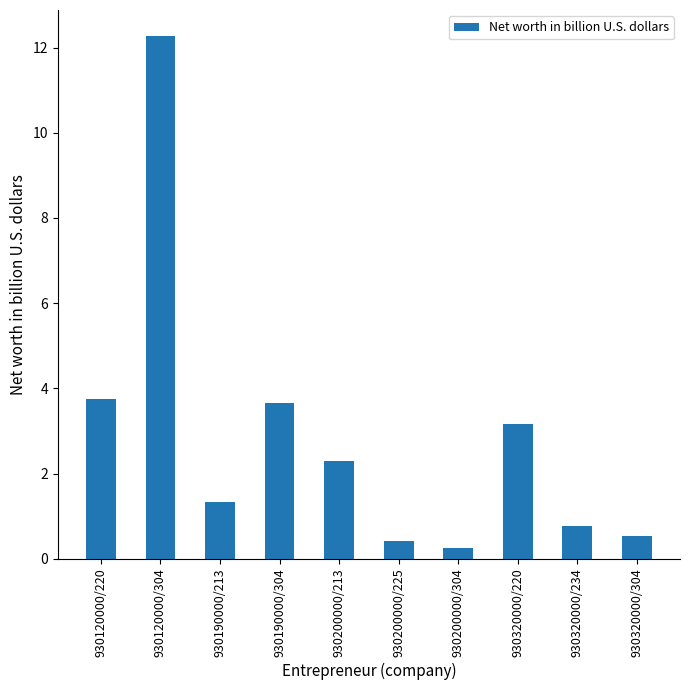

What is the ratio of the value at 930120000/220 to the value at 930190000/213?

2.8